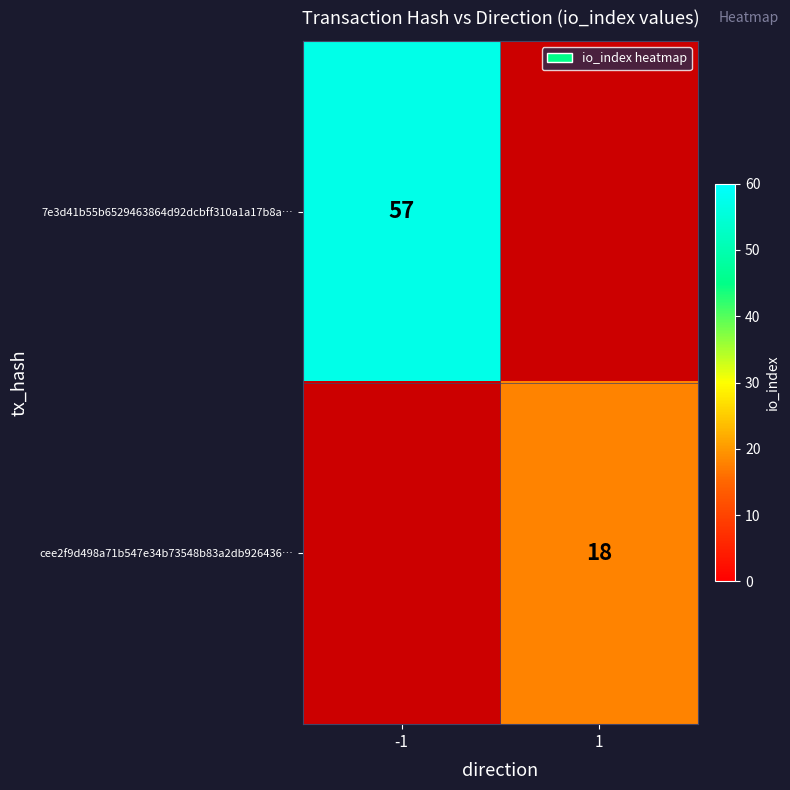

The value of cee2f9d498a71b547e34b73548b83a2db926436… at 1 is 18. True or false?

True